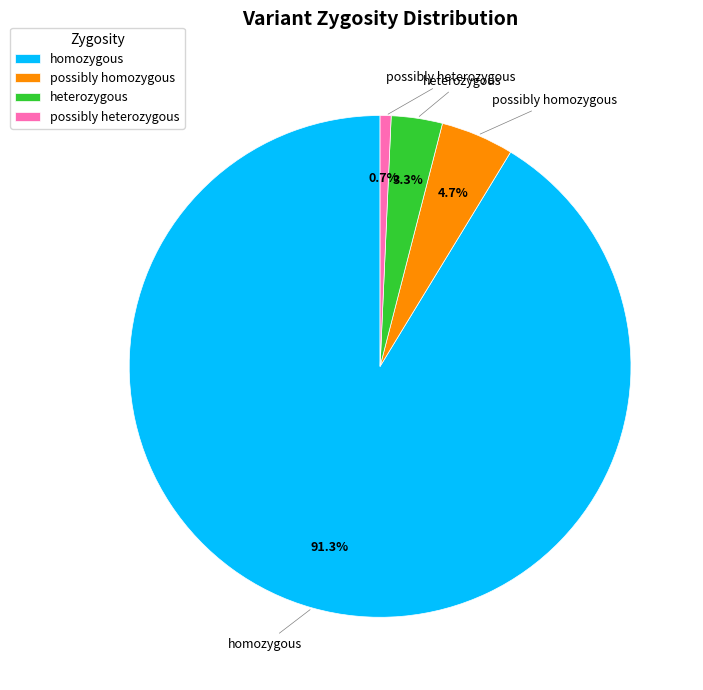

Which slice is the largest?

homozygous